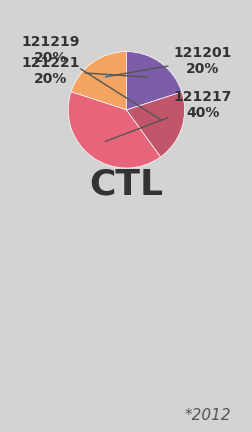

Which has a higher value, 121201 or 121217?

121217